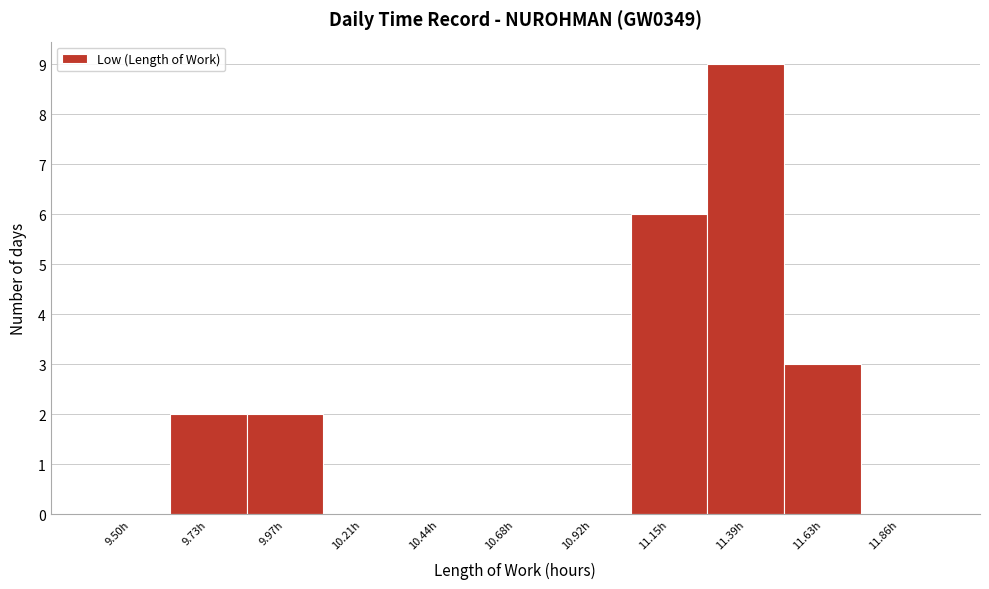

How tall is the bar that spans 9.85 to 10.10 on the x-axis? Neither the bar edges nor the heights are printed on the chart, so give them approximately, as read against the axes.

2